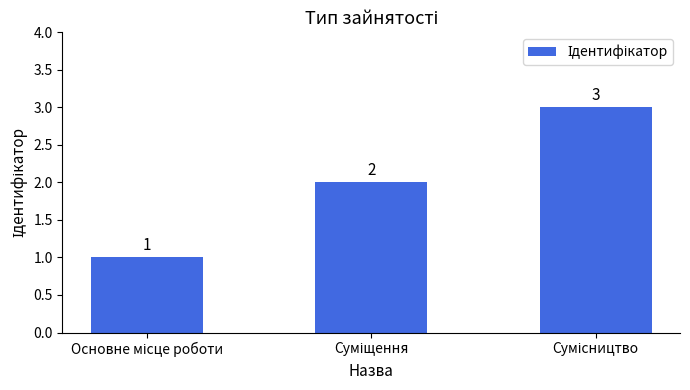

What is the sum of all values?

6